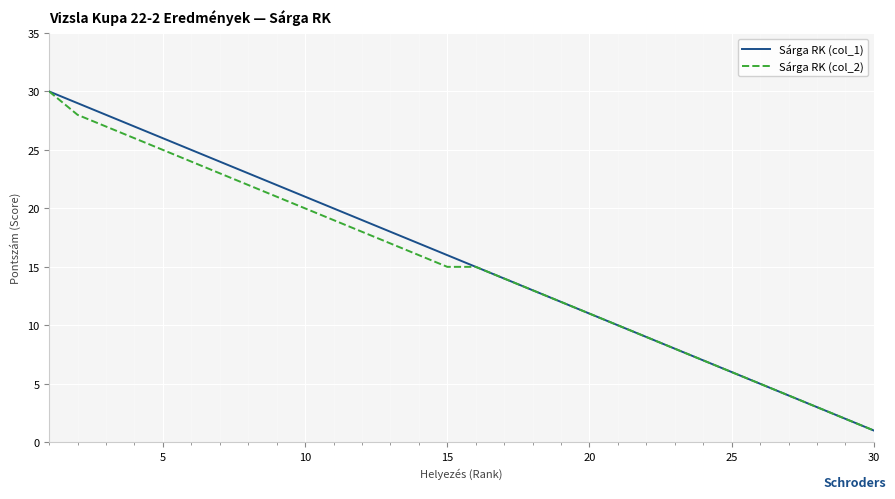

Does the chart have visible grid lines?

Yes